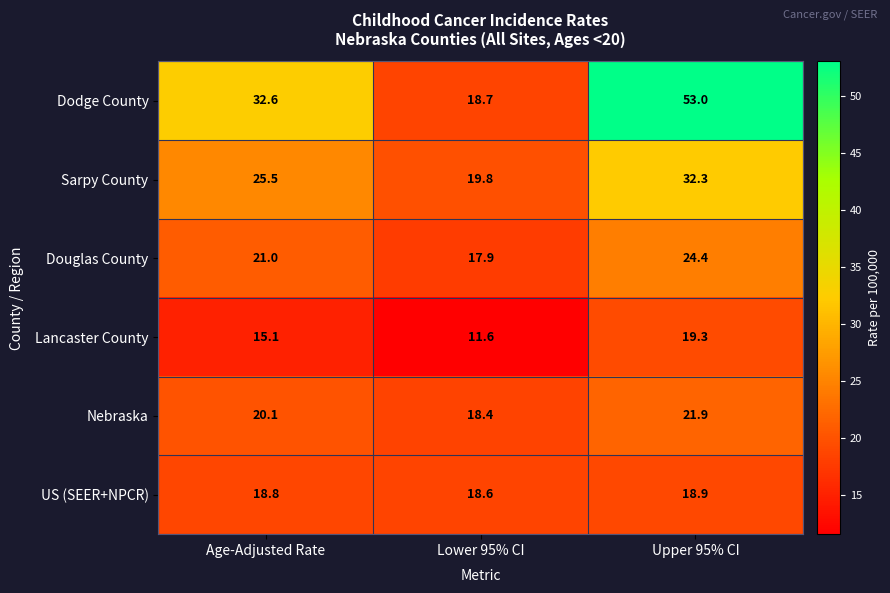

Where does the Lancaster County series first go above 15?

Age-Adjusted Rate